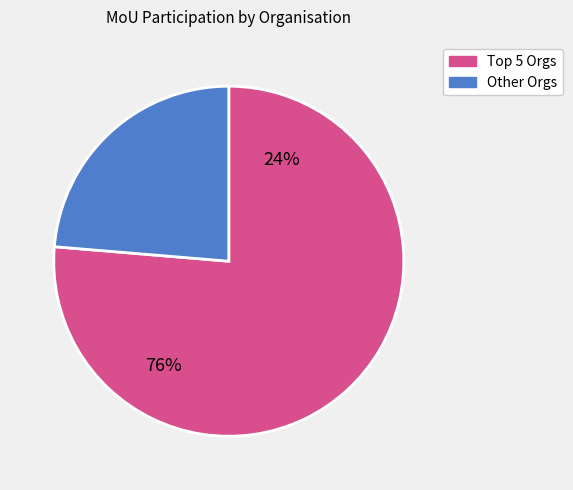

Does any single category account for the majority?

Yes